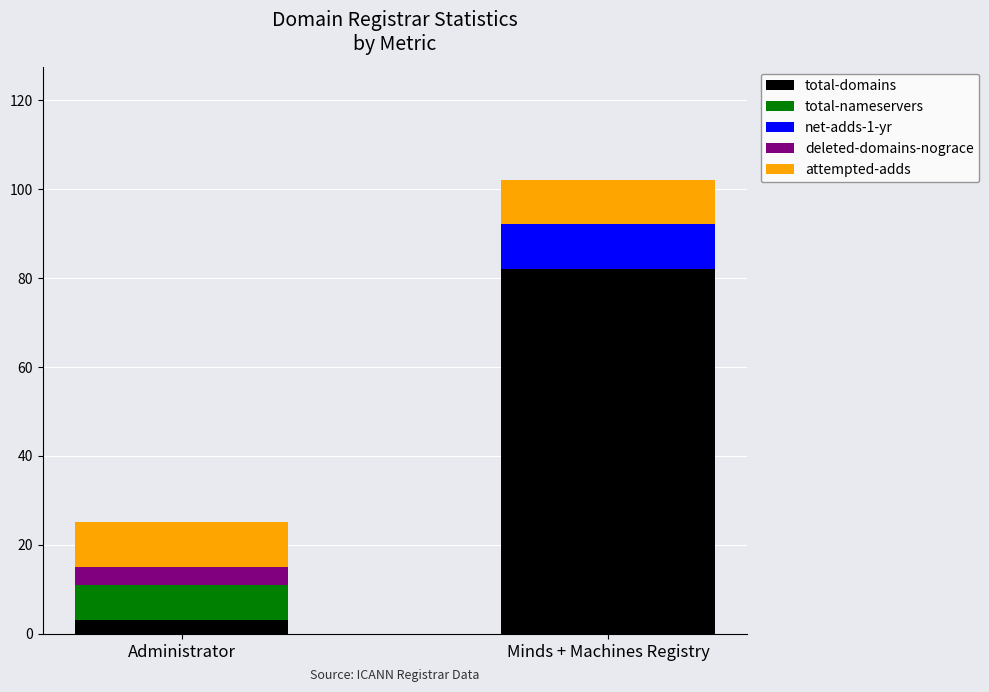

What are all the series names shown in the legend?

total-domains, total-nameservers, net-adds-1-yr, deleted-domains-nograce, attempted-adds